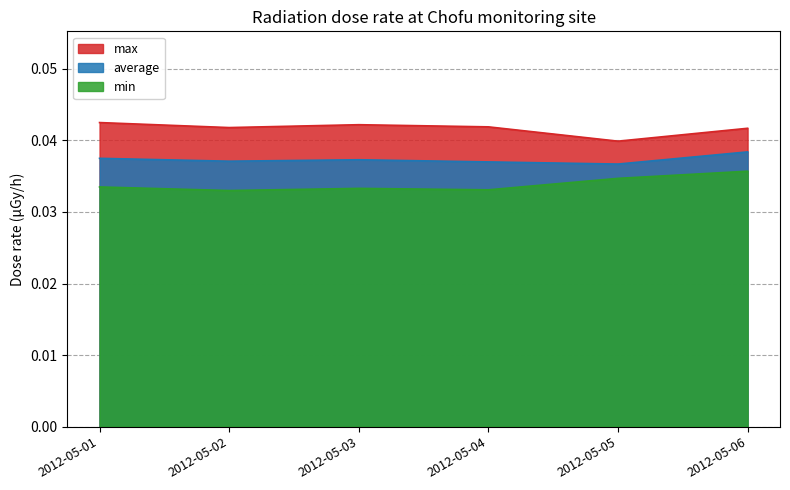

Does the chart have visible grid lines?

Yes